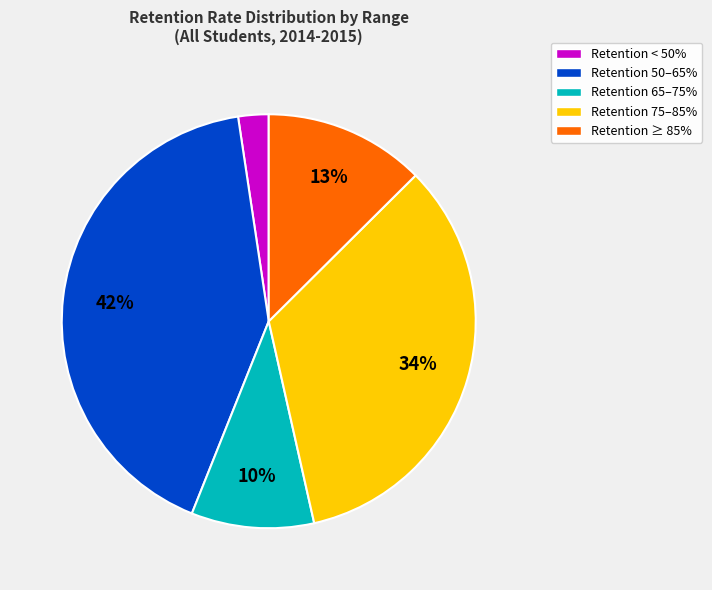

Which slice is the largest?

Retention 50–65%